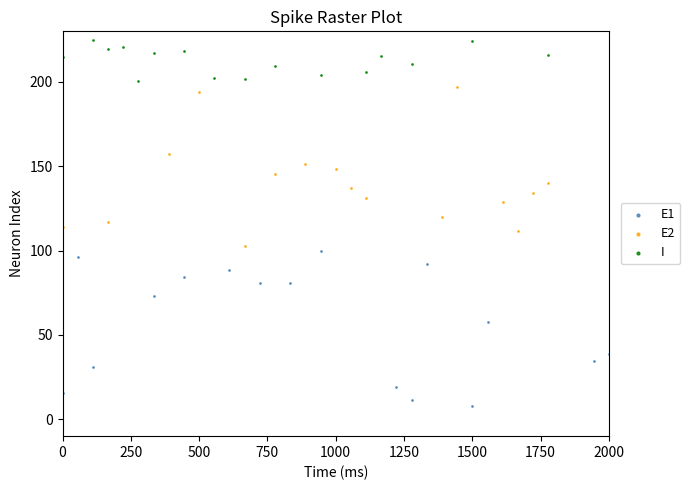

Which series has the largest Y range (max minus min)?

E2